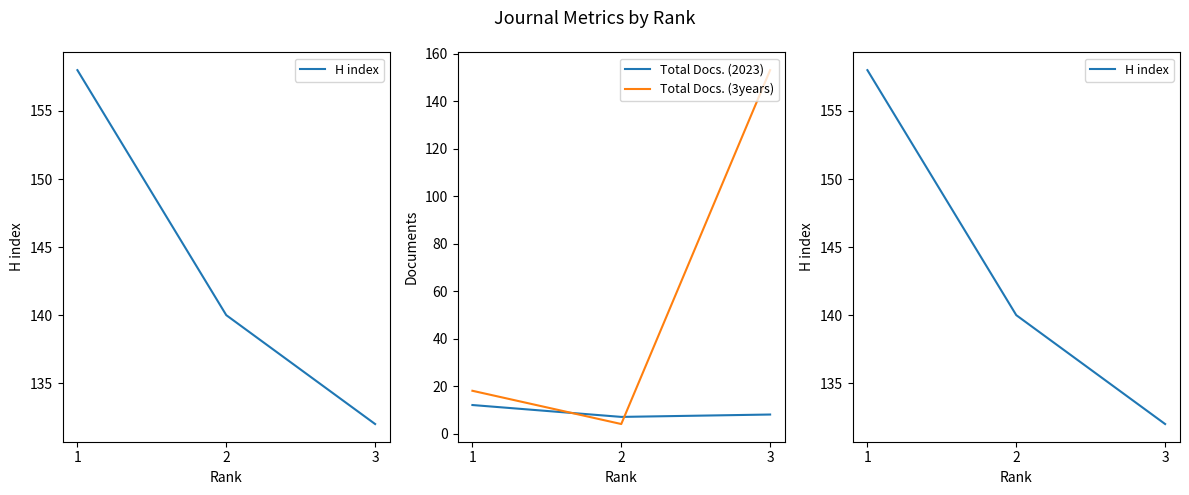

What is the maximum value shown in the chart?

158